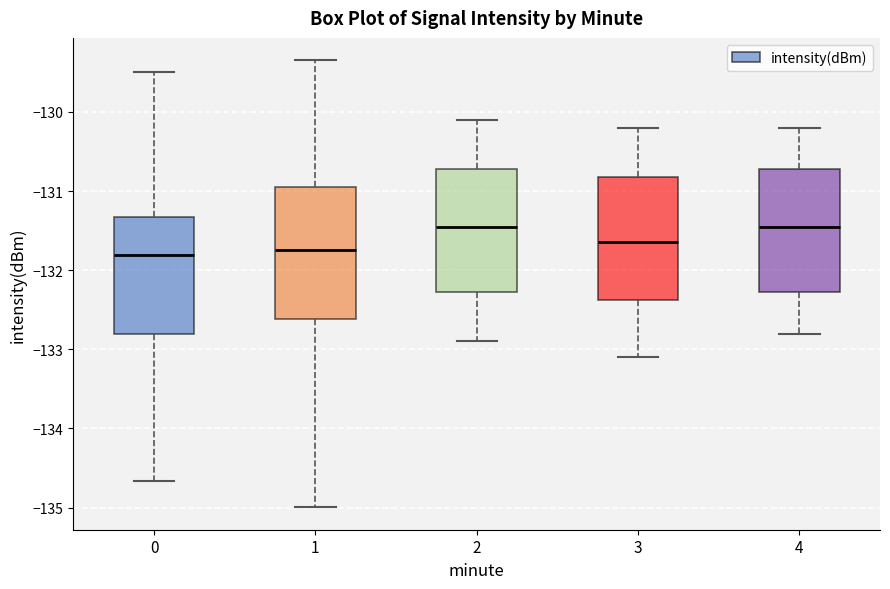

Reading left to right, transcribe this box plot: for each box, give where its median line is, the range the box spans, and where its two whiskers end, as read against the y-axis. The values are not printed on the chart, so give them approximately, as read against the axis.

0: median -131.8, box -132.8 to -131.3, whiskers -134.7 to -129.5
1: median -131.7, box -132.6 to -130.9, whiskers -135.0 to -129.3
2: median -131.4, box -132.3 to -130.7, whiskers -132.9 to -130.1
3: median -131.6, box -132.4 to -130.8, whiskers -133.1 to -130.2
4: median -131.4, box -132.3 to -130.7, whiskers -132.8 to -130.2